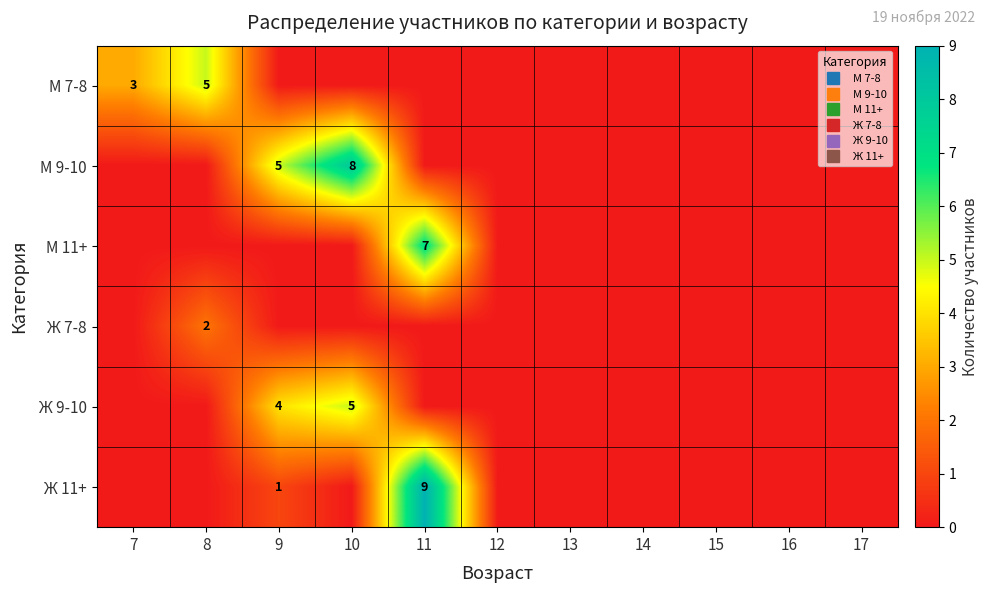

Count the Ж 9-10 values in the range 0 to 1.

9